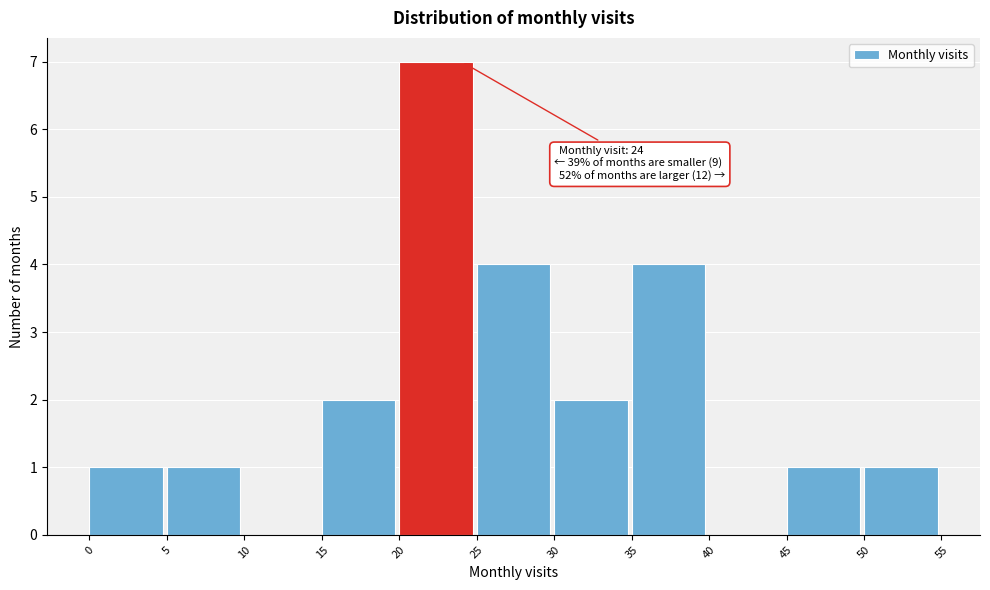

Which range on the x-axis has the tallest bar?

20 to 25